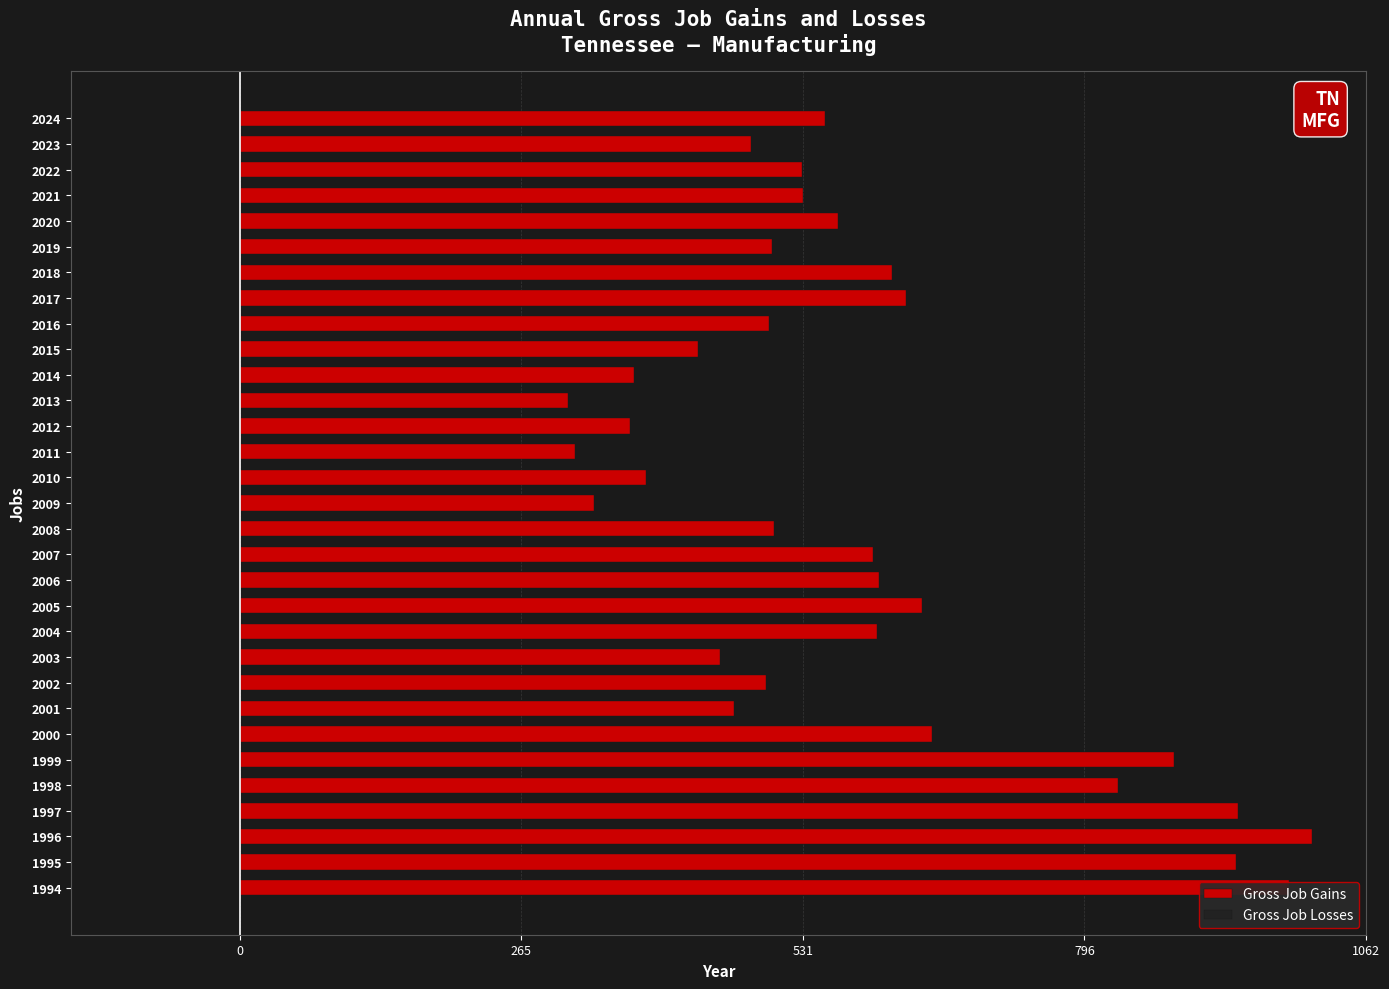

What is the difference between the second highest and minimum values?

680